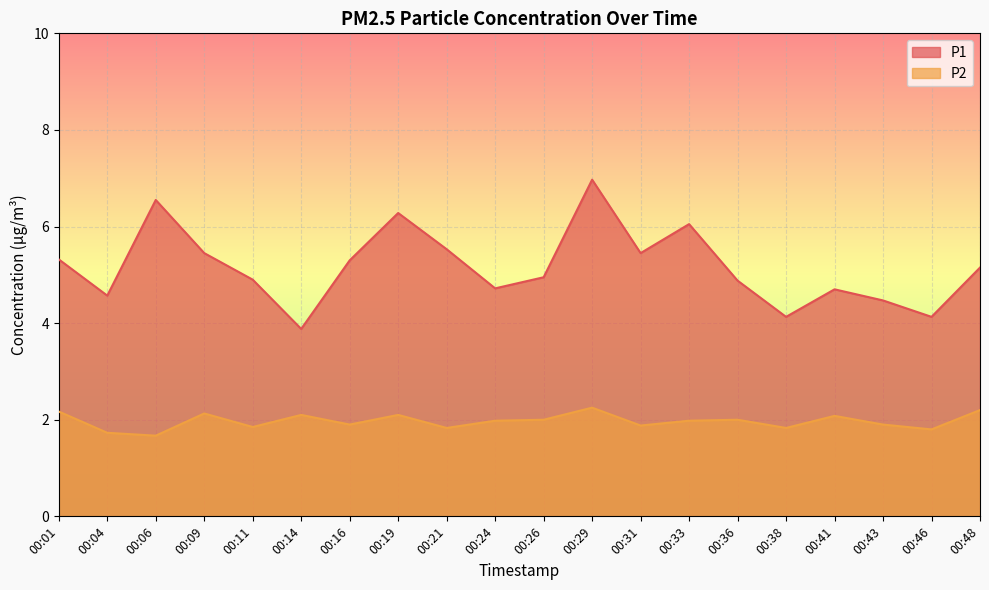

In P1, how many points are higher than both neighbors (excluding endpoints)?

5